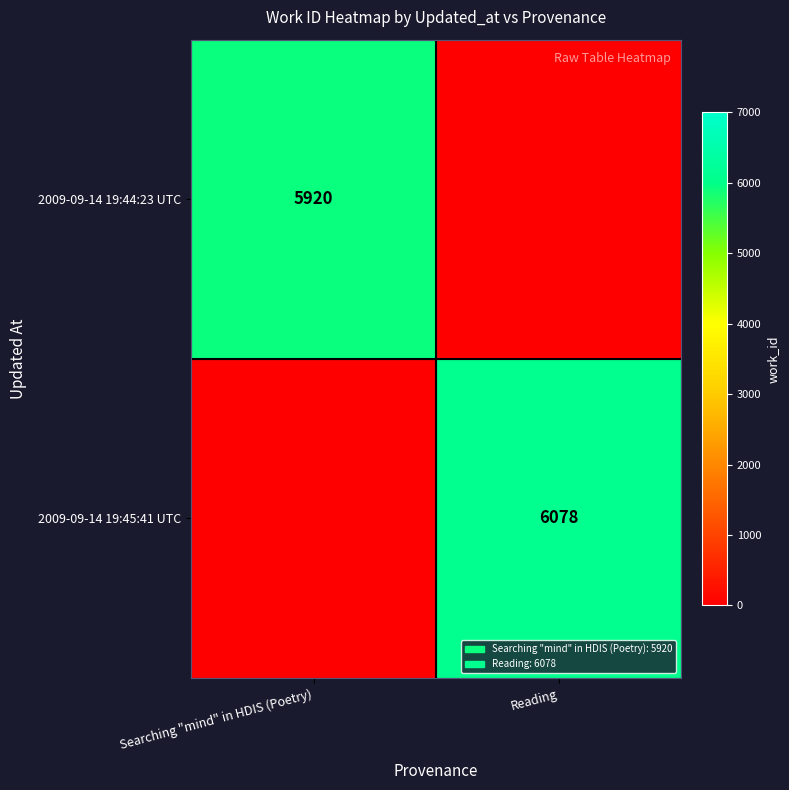

Is the value of 2009-09-14 19:44:23 UTC at Searching "mind" in HDIS (Poetry) greater than the value of 2009-09-14 19:45:41 UTC at Reading?

No